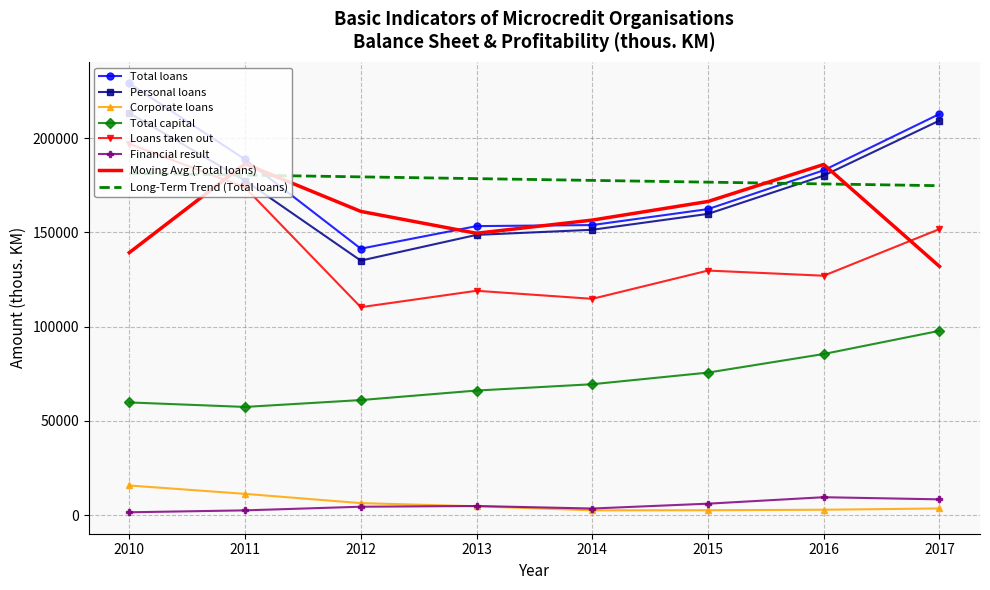

What is the difference between the Total loans values at 2012 and 2016?

41603.0